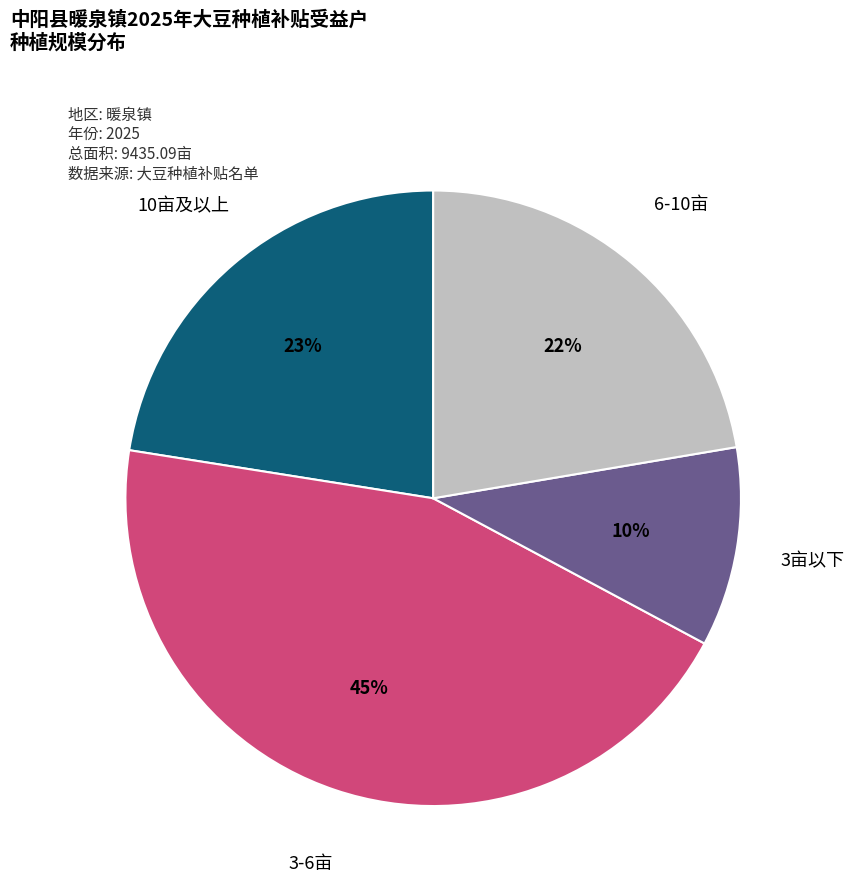

Is there any slice that represents more than half of the pie?

No